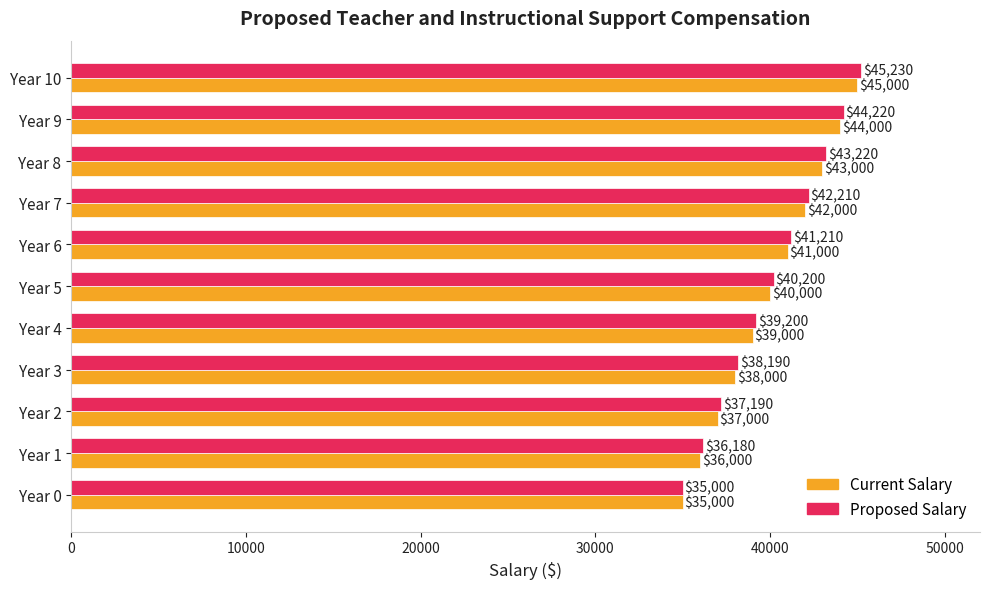

True or false: Proposed Salary has a value of 65357 at Year 2.

False